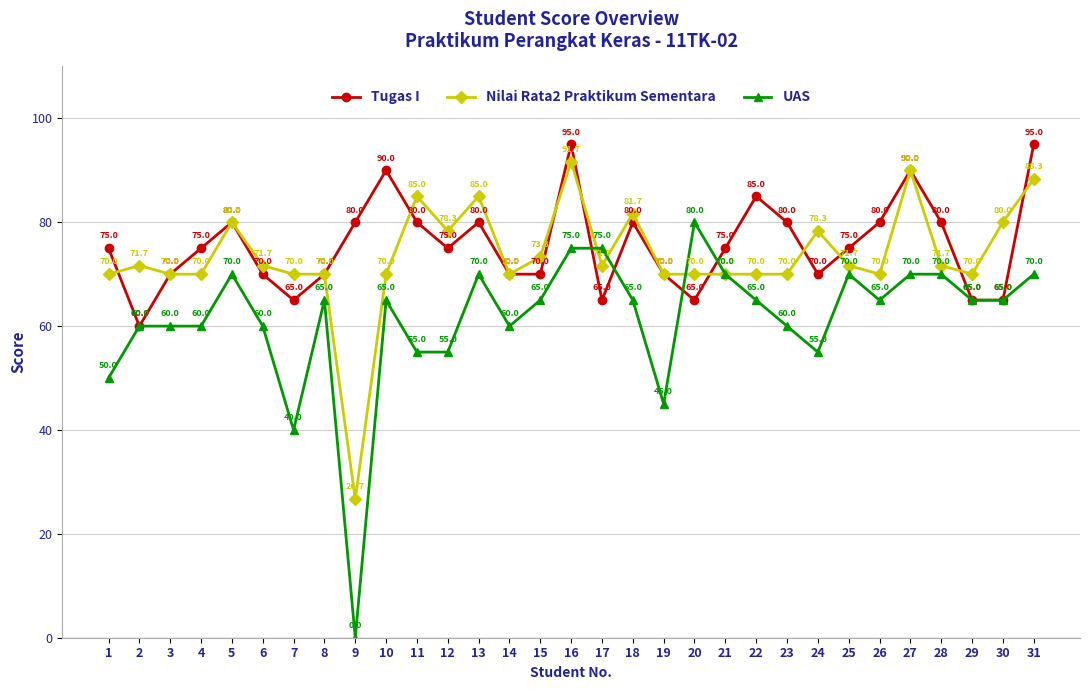

The Nilai Rata2 Praktikum Sementara series shows 43.4 at 1. True or false?

False